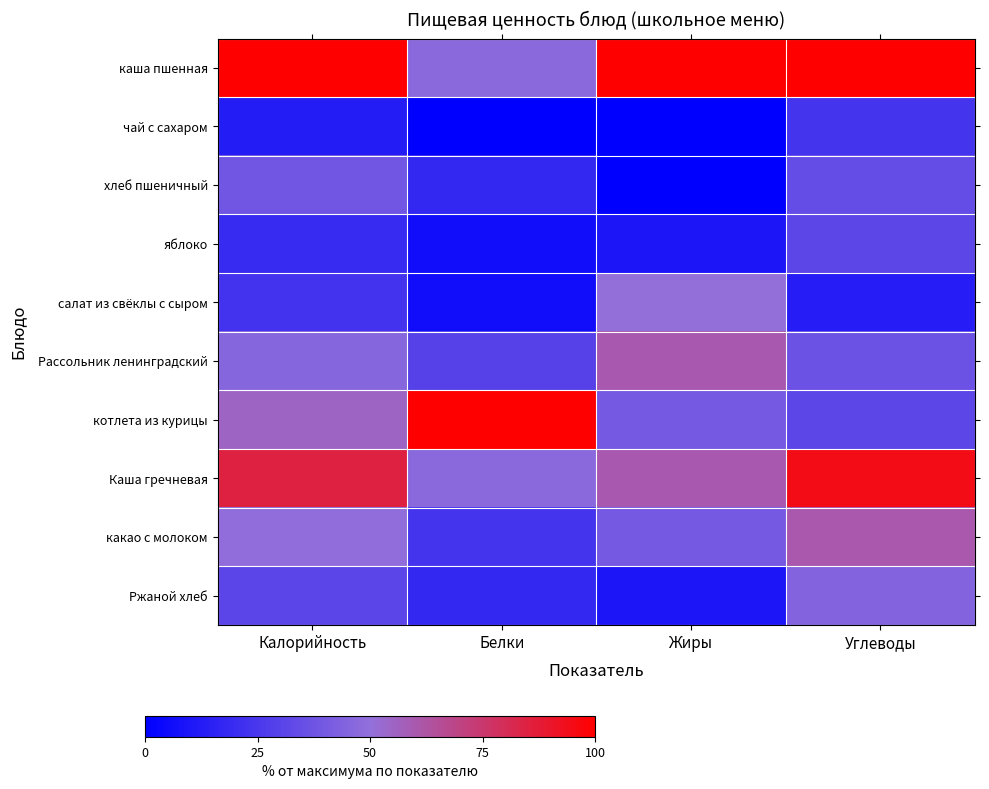

At how many categories does at least one series exceed 19?

4